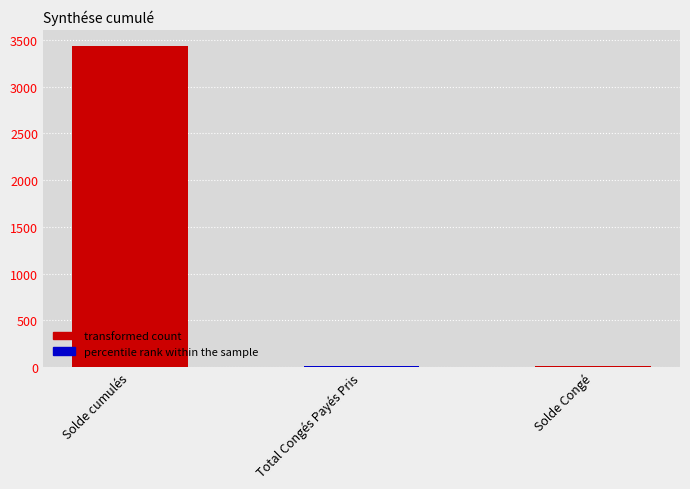

Count the number of data series in this chart.

1